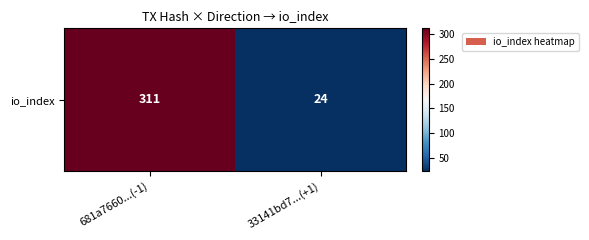

Rank the categories by value from lowest to highest.

33141bd7...(+1), 681a7660...(-1)